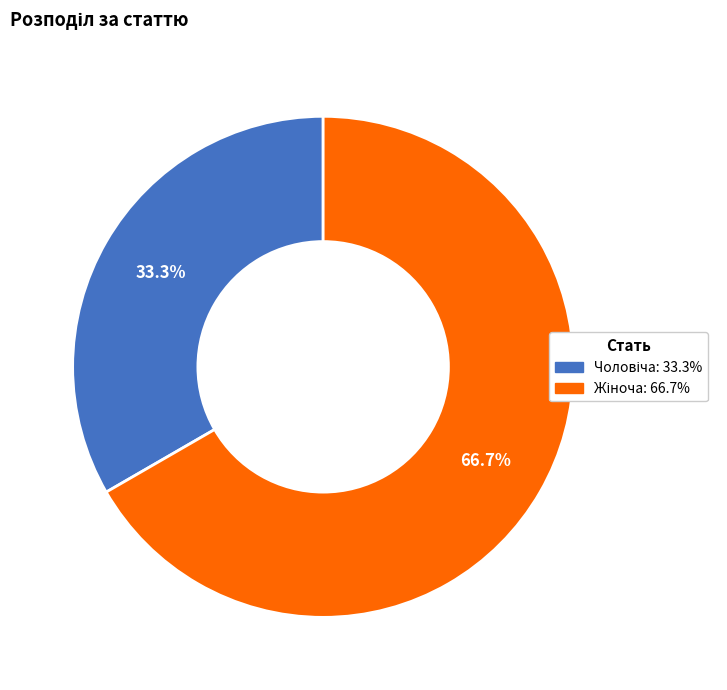

Is there a majority slice in this chart?

Yes